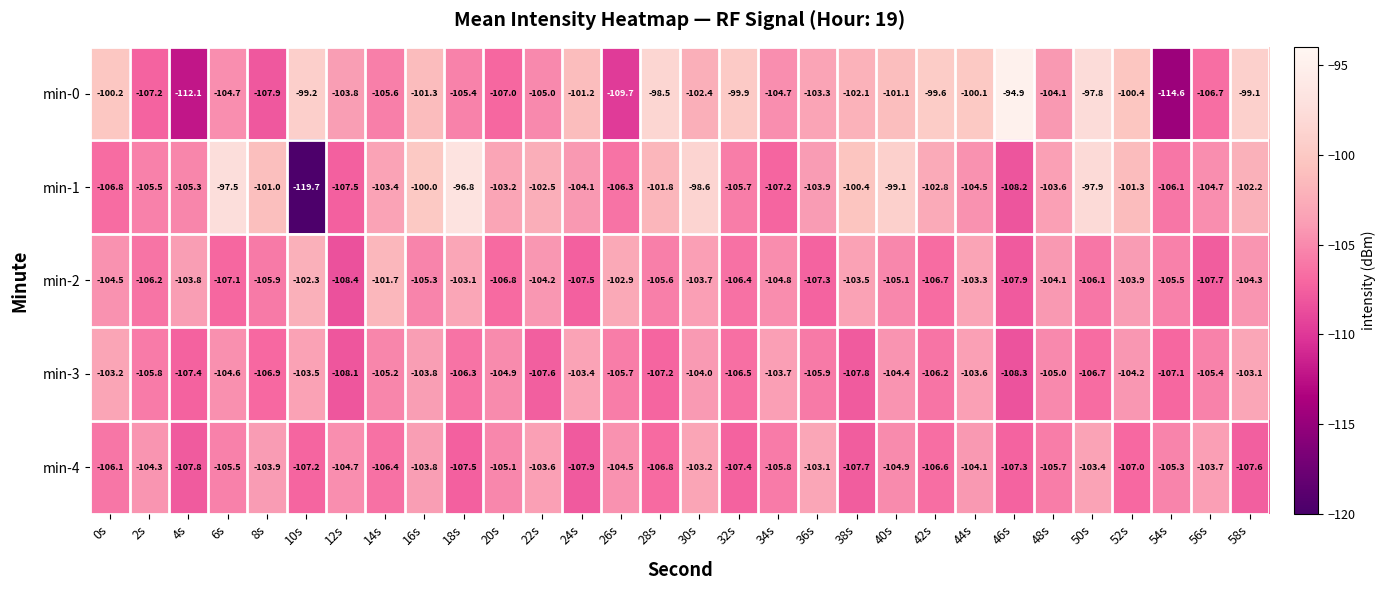

Which category has the lowest value across all series?

10s